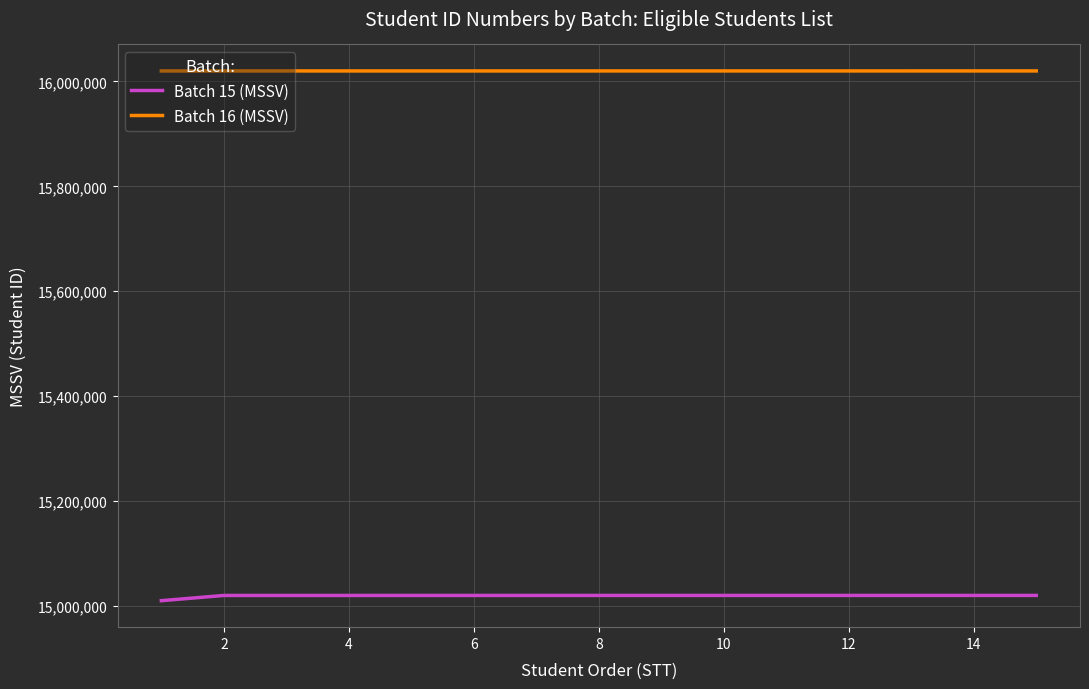

Does the chart display data point markers on the line(s)?

No